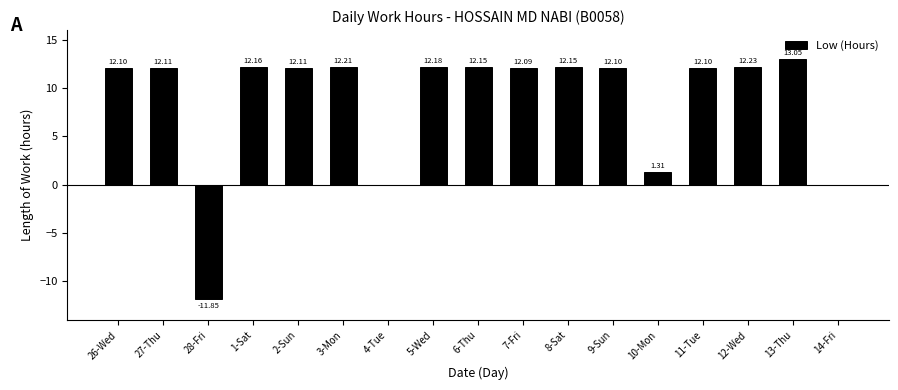

Count the number of categories in the chart.

17